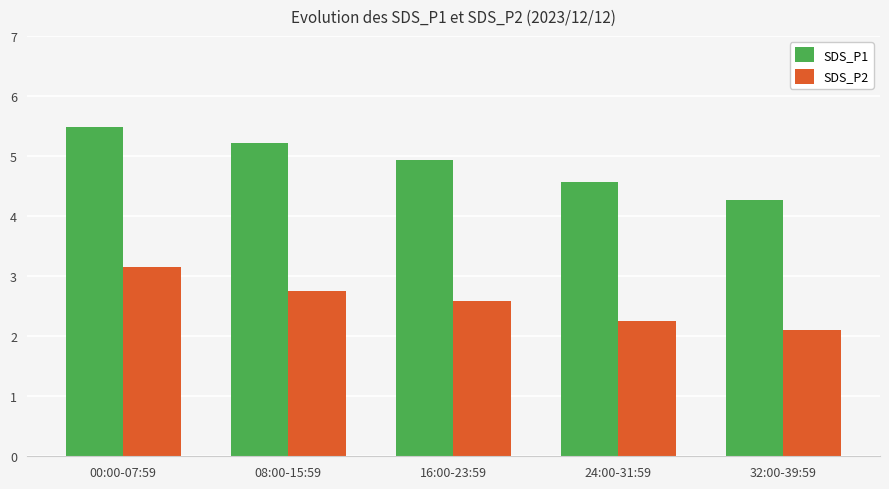

Which series has the largest range (max minus min)?

SDS_P1